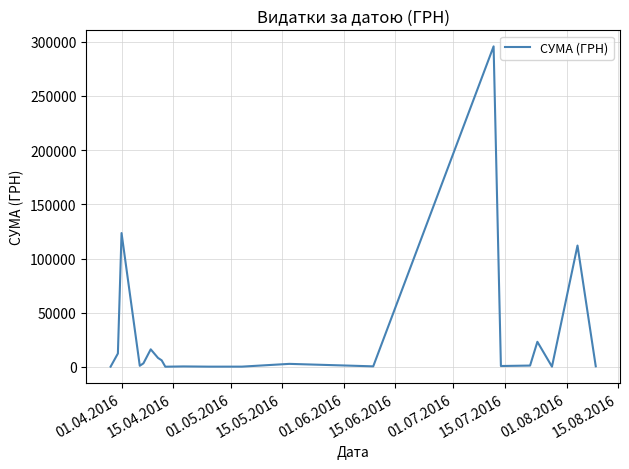

What is the difference between the maximum and minimum values?

295366.9